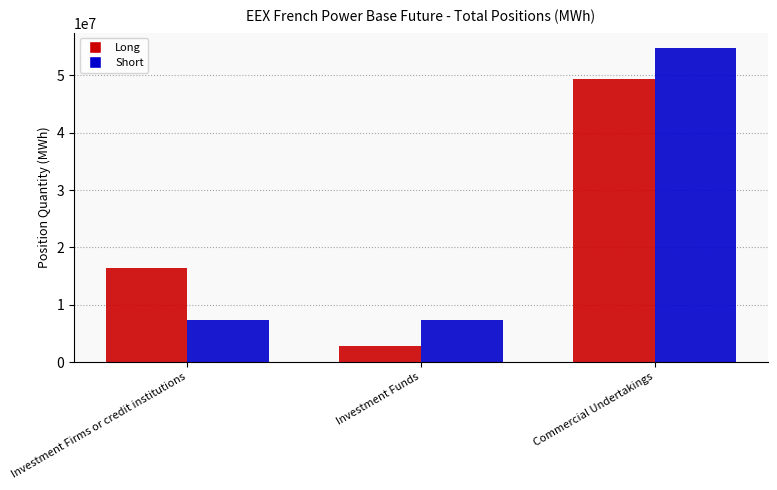

At which label does Long reach its minimum?

Investment Funds